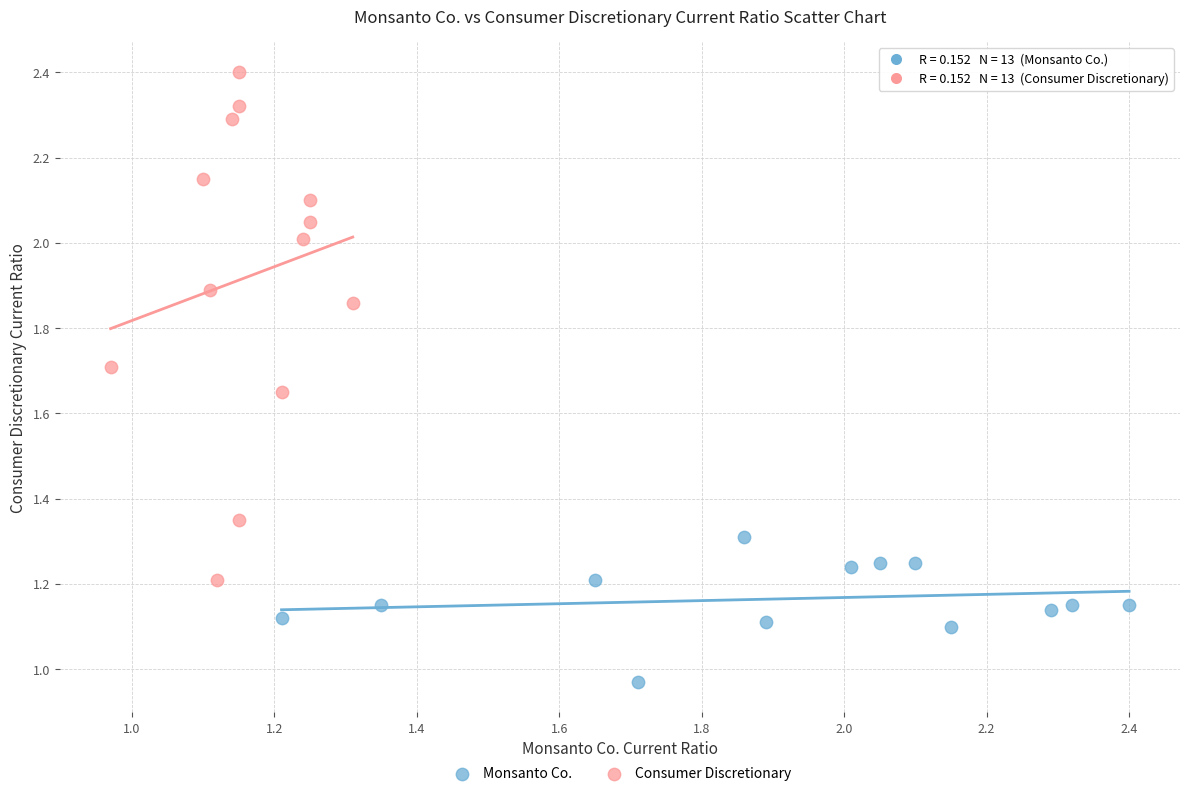

Which series has the largest Y range (max minus min)?

Consumer Discretionary